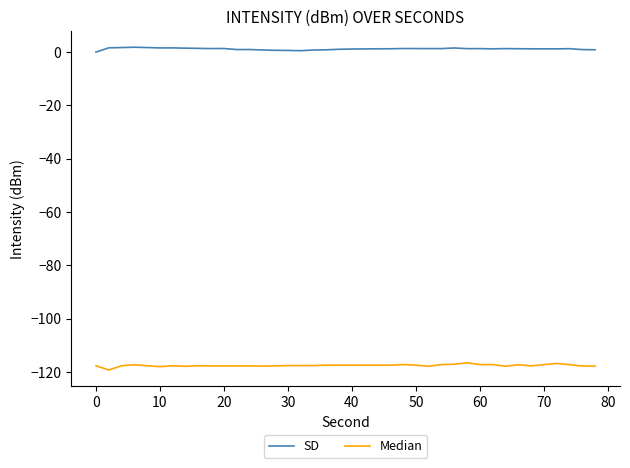

Which series has the largest total across all categories?

SD